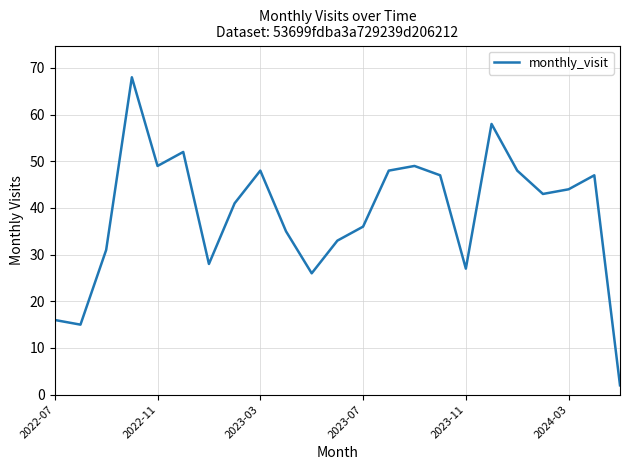

What is the greatest value displayed?

68